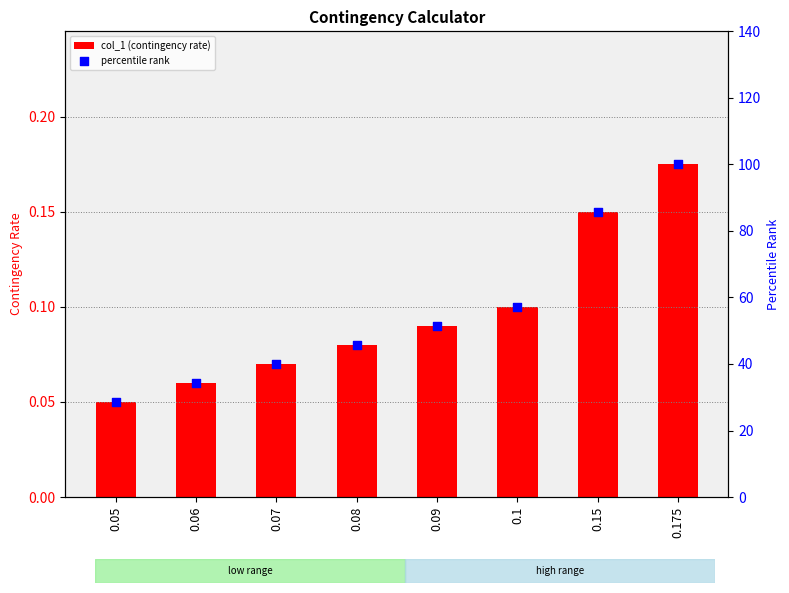

Is the value of percentile rank at 0.09 greater than the value of col_1 (contingency rate) at 0.1?

Yes